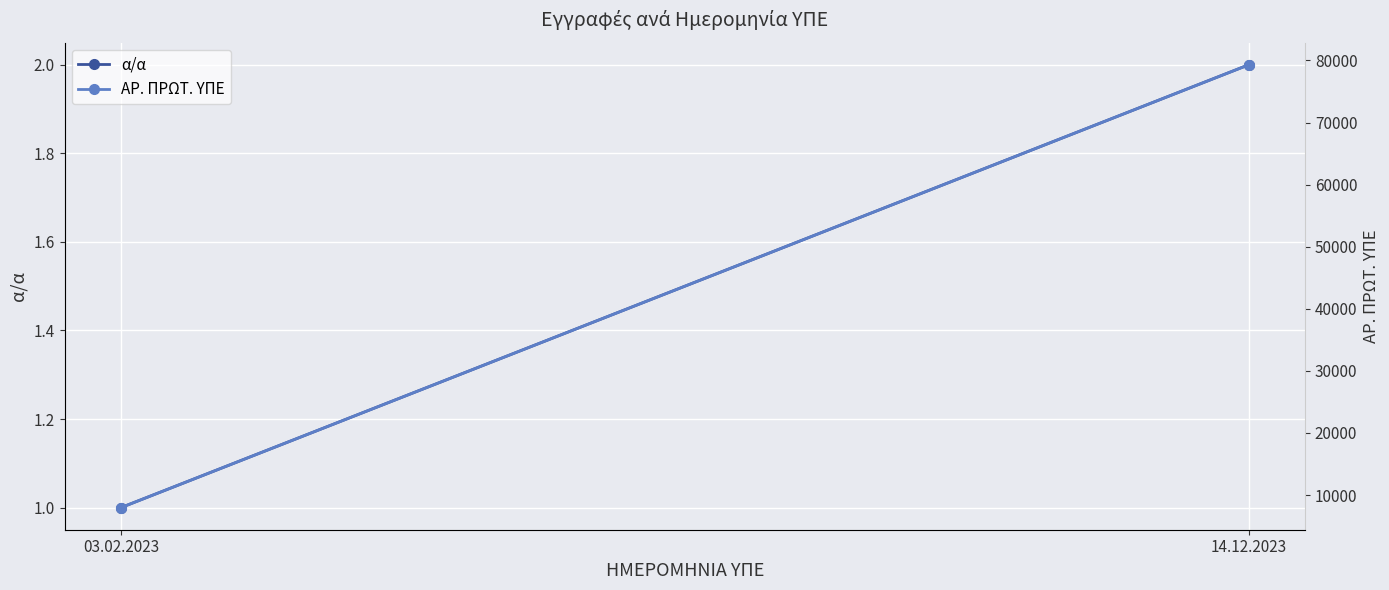

How many distinct data groups are displayed?

2